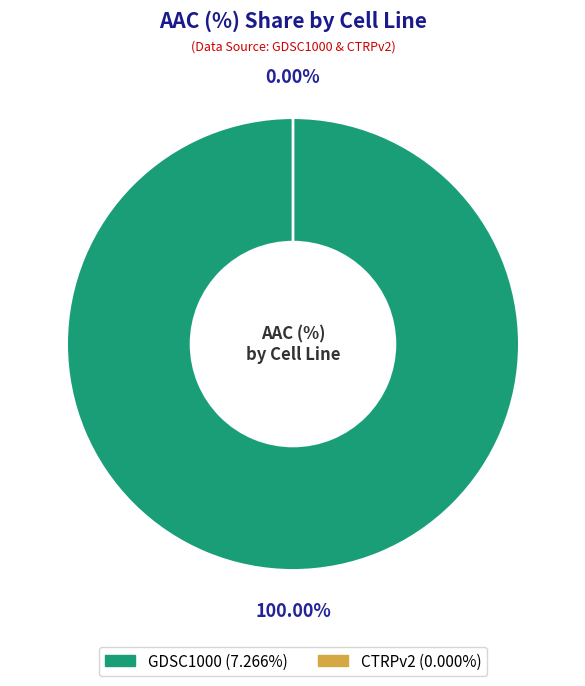

What is the largest slice in the pie chart?

GDSC1000